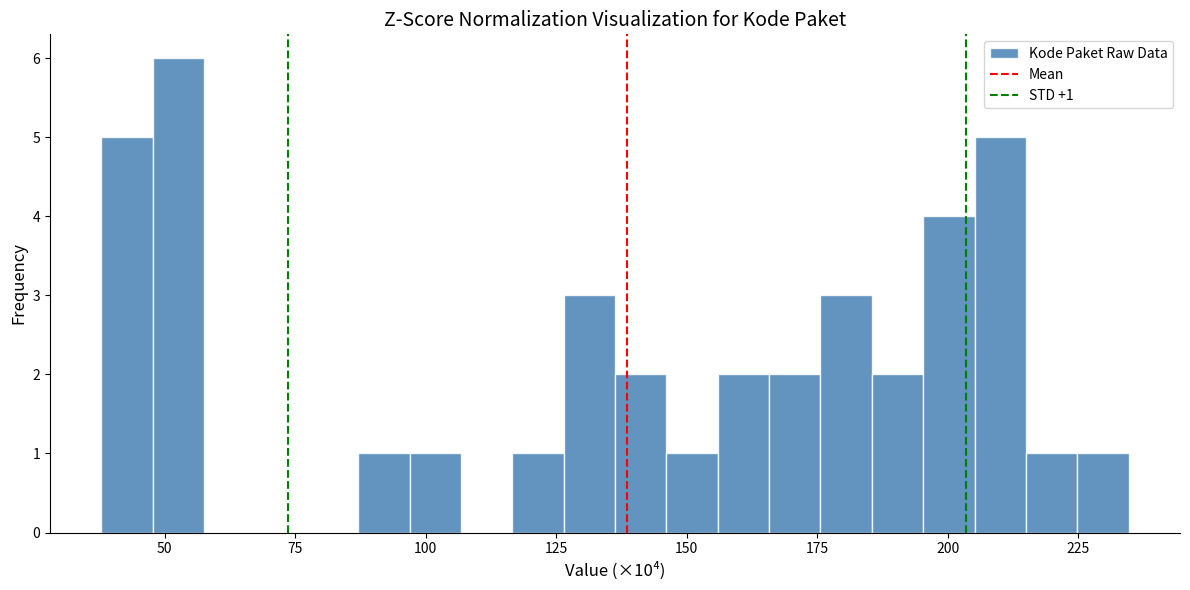

Read against the x-axis, roughly where is the centre of the tallest bar?

55